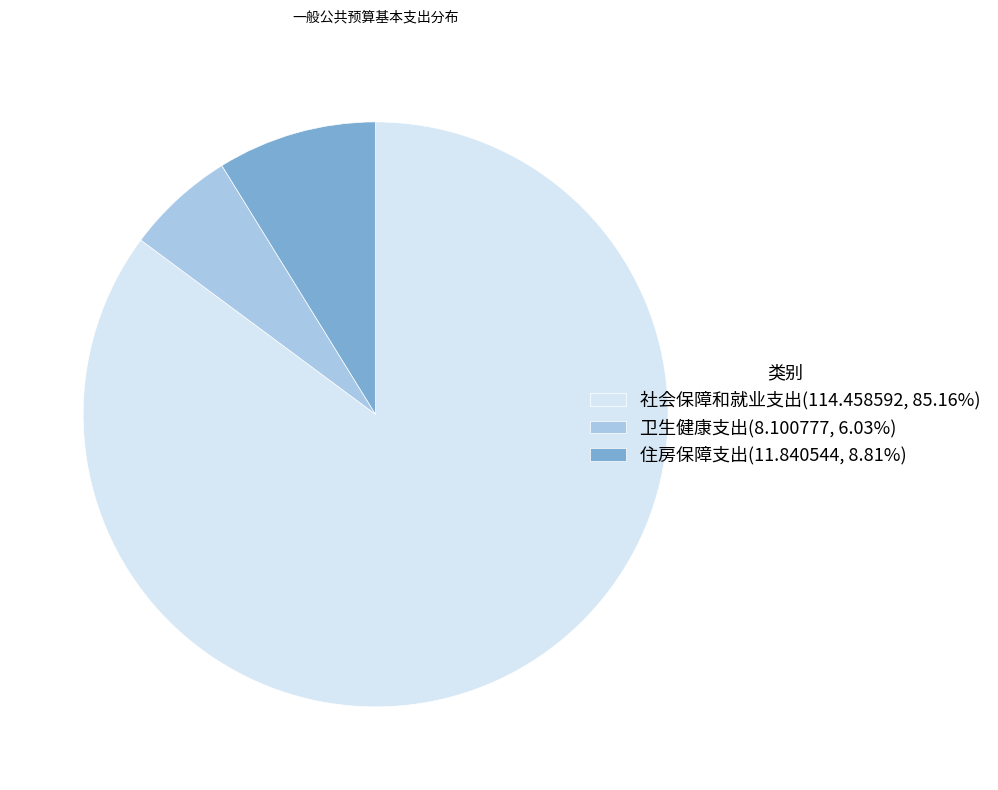

Is there a majority slice in this chart?

Yes